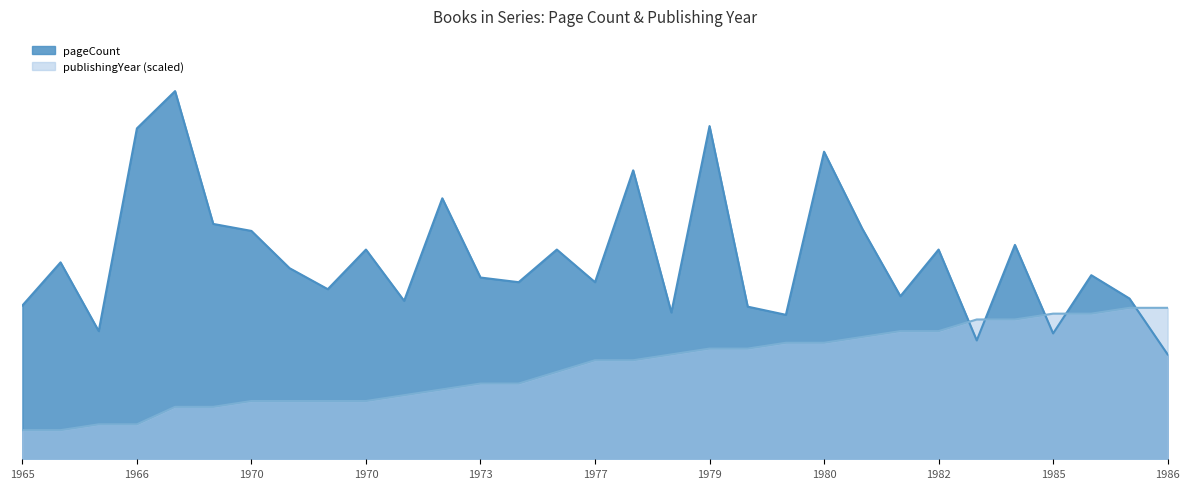

Which series has the widest spread of values?

pageCount